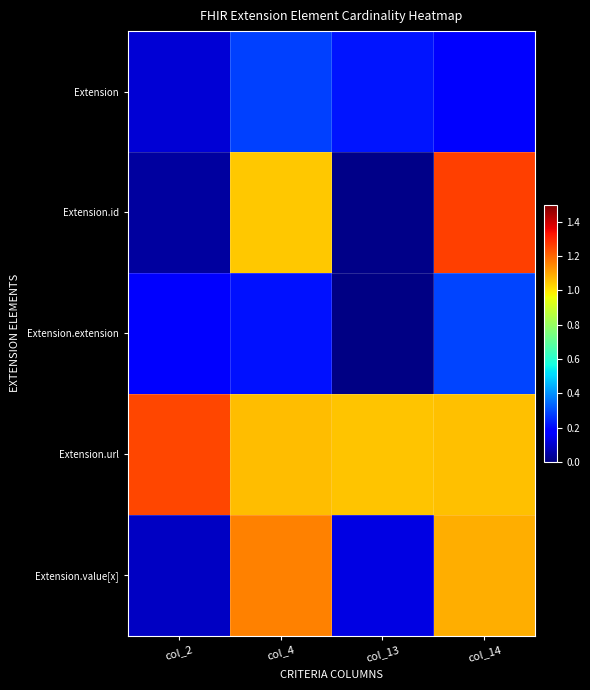

At col_14, list the series in order from largest to smallest.

Extension.id, Extension.value[x], Extension.url, Extension.extension, Extension